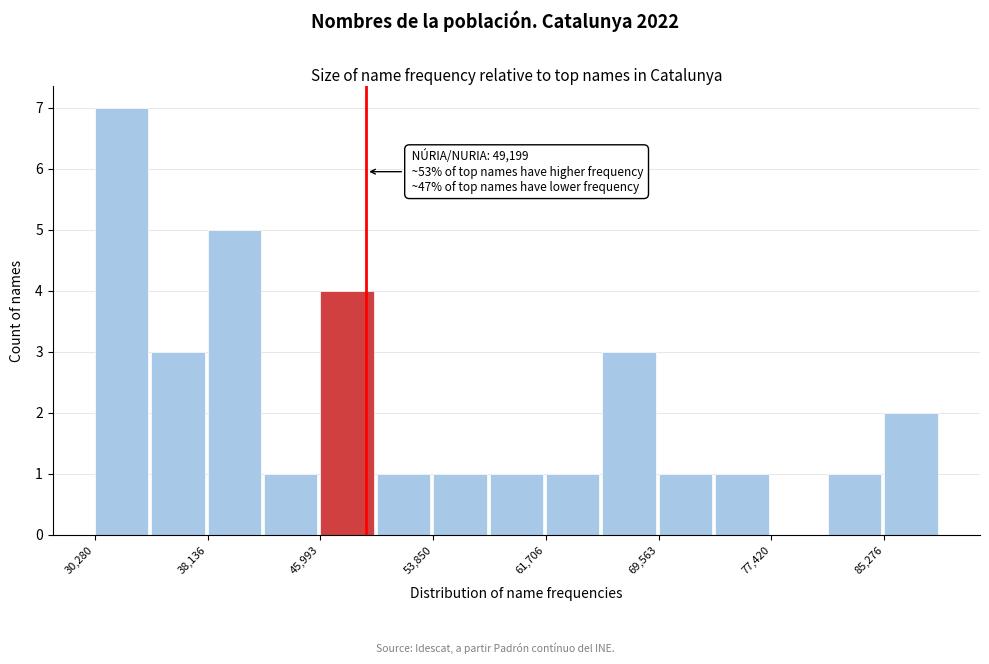

Around what value on the x-axis is the tallest bar? Give the approximate position of its centre, as read against the axis.

32000